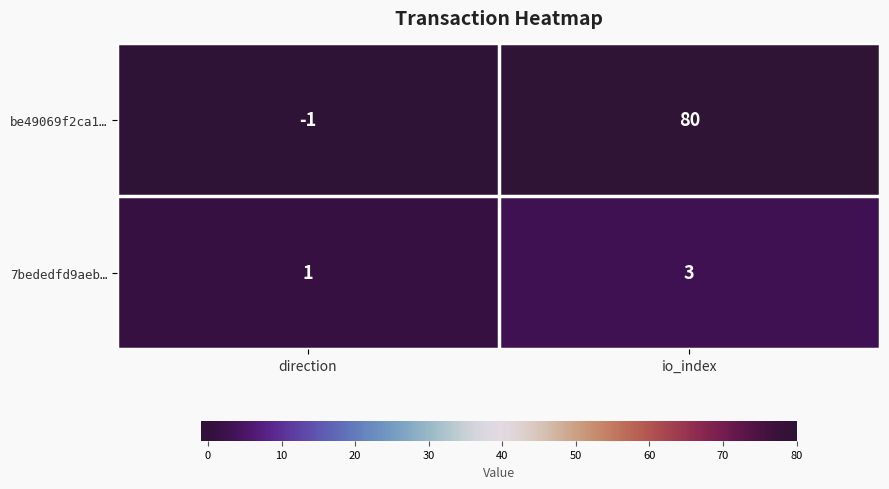

Rank the series by their maximum value, from lowest to highest.

7bededfd9aeb…, be49069f2ca1…